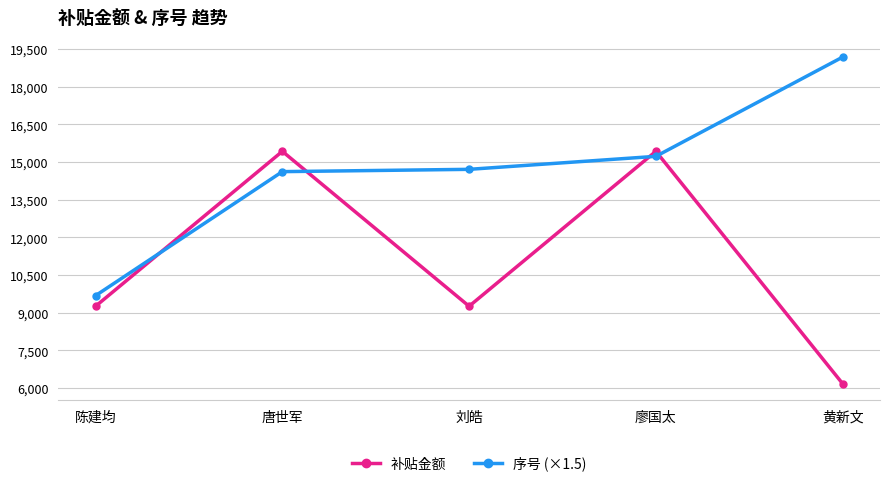

Between 陈建均 and 廖国太, which series saw the biggest shift?

补贴金额